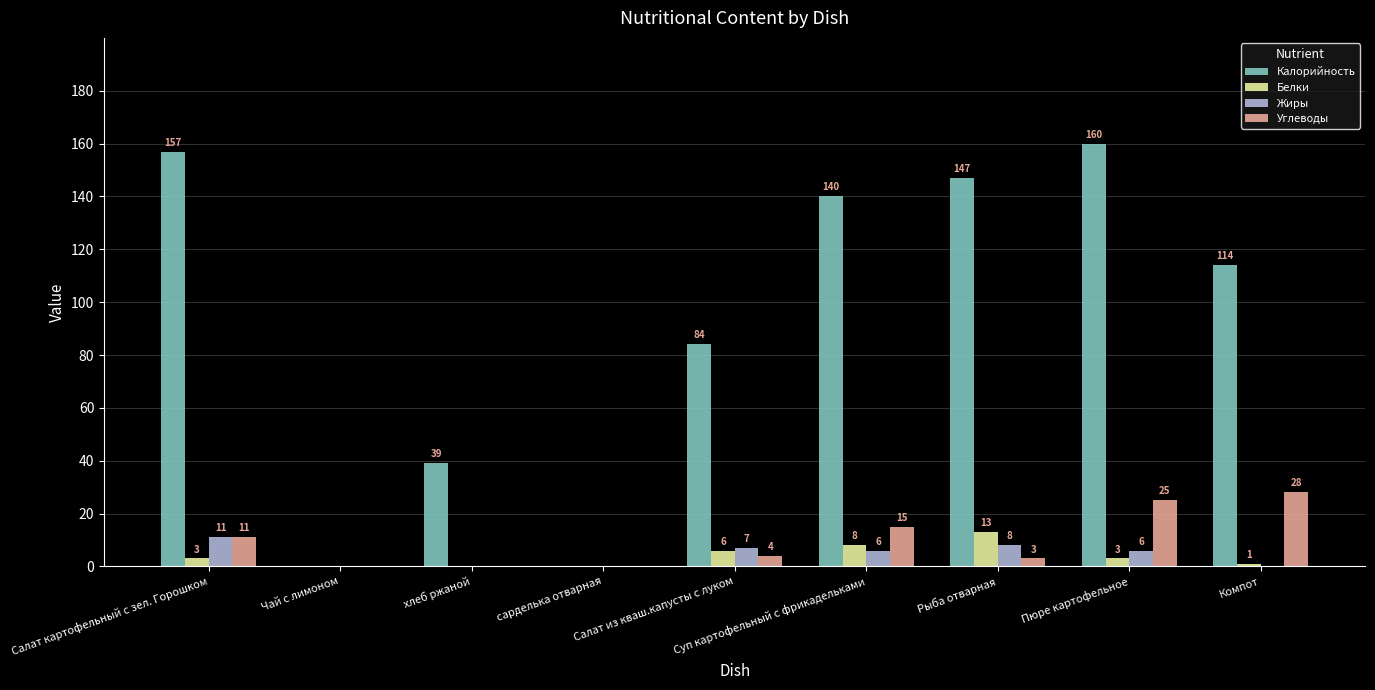

How many Углеводы values are between 0 and 15?

7